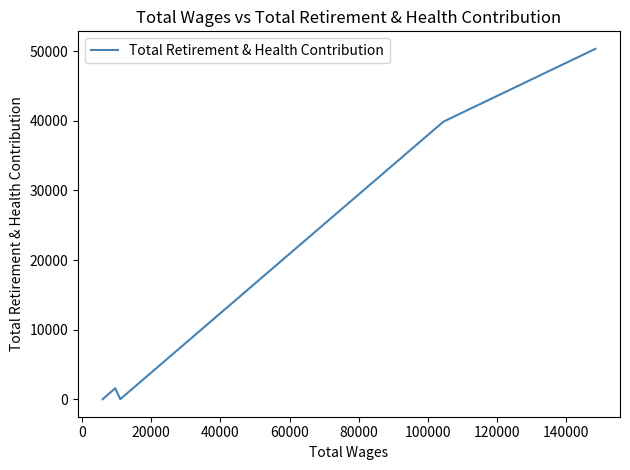

How many values are below 1581?

2